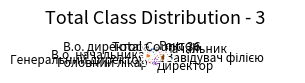

What is the ratio of the value at Начальник to the value at Ректор?

0.5